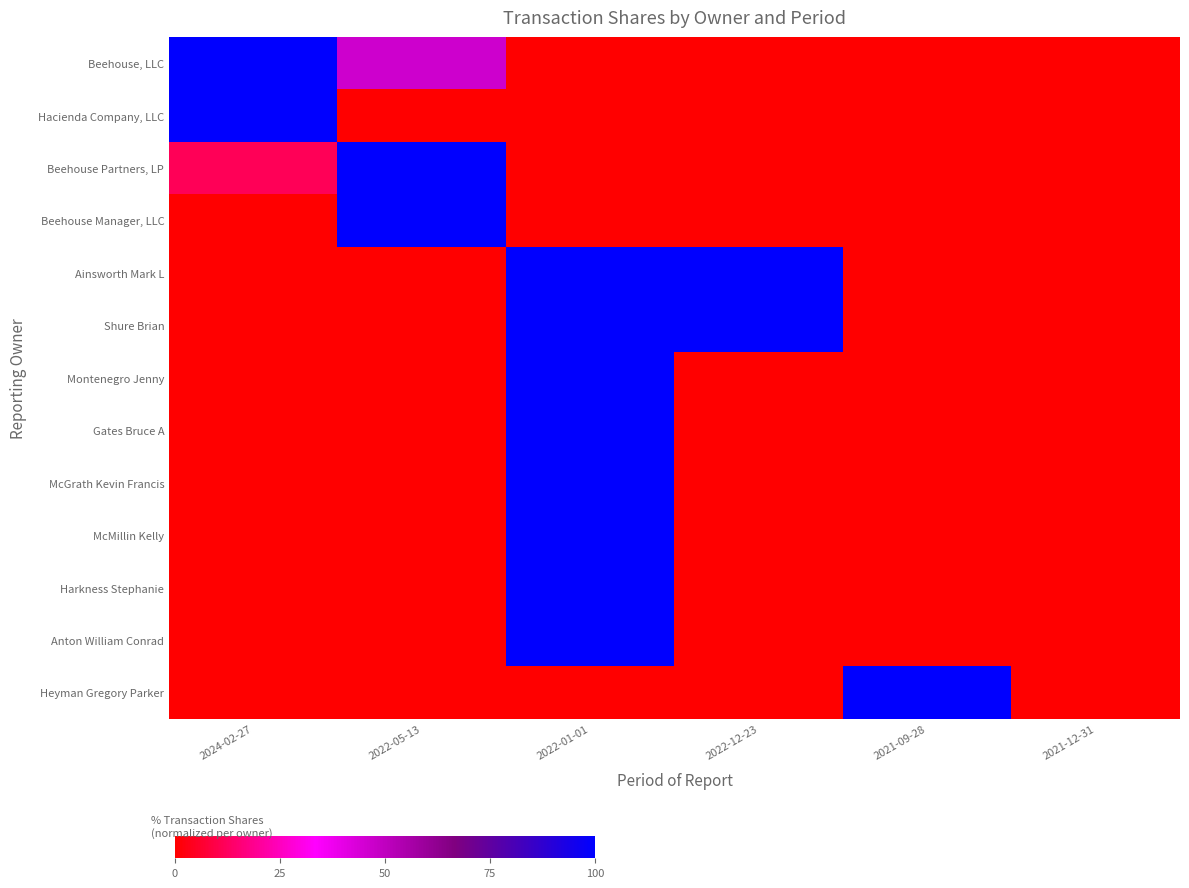

What is the greatest value displayed?

100.0